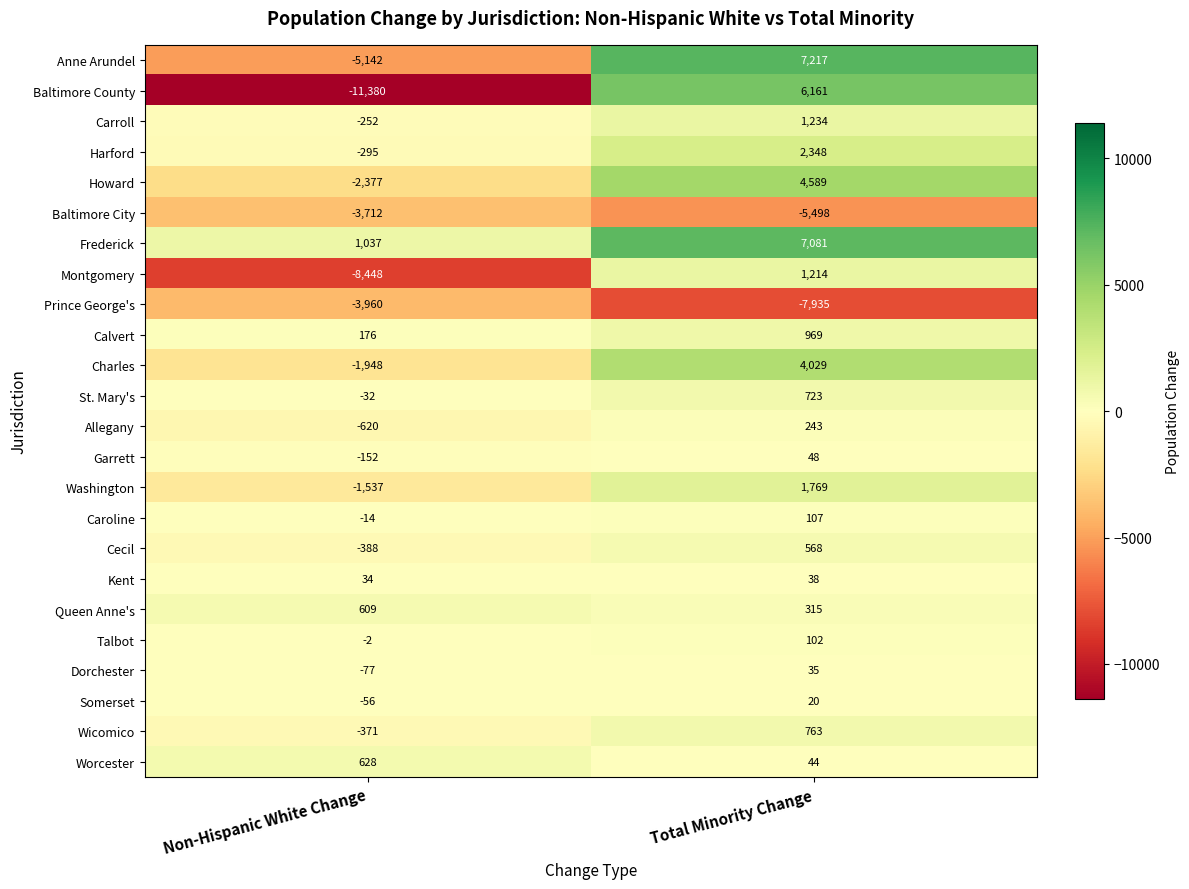

Which series has the largest total across all categories?

Frederick